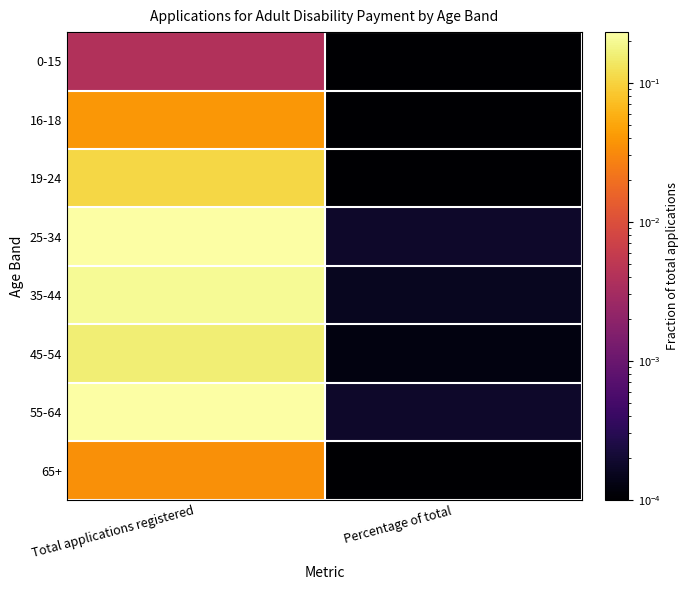

What is the spread (max minus min) of values at Total applications registered?

0.2